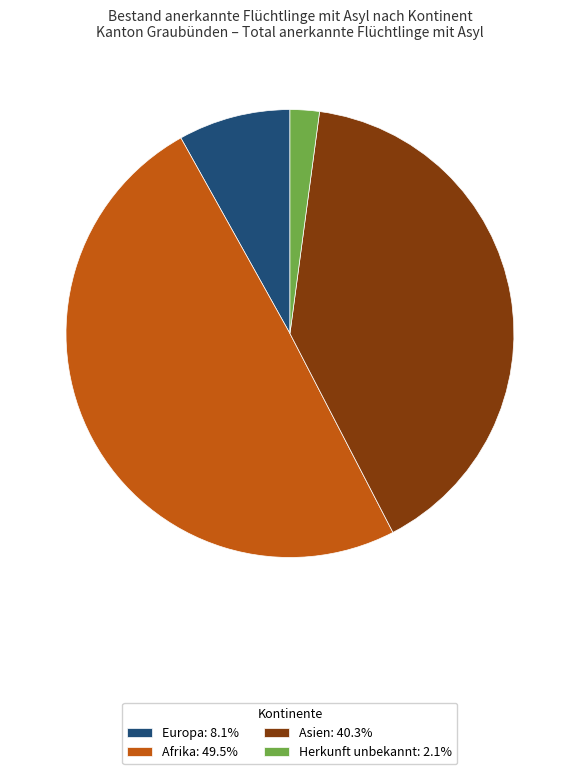

Does Herkunft unbekannt: 2.1% represent more than half of the total?

No